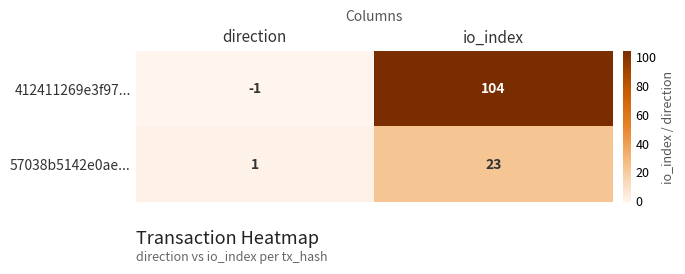

How many values in 412411269e3f97... are below zero?

1